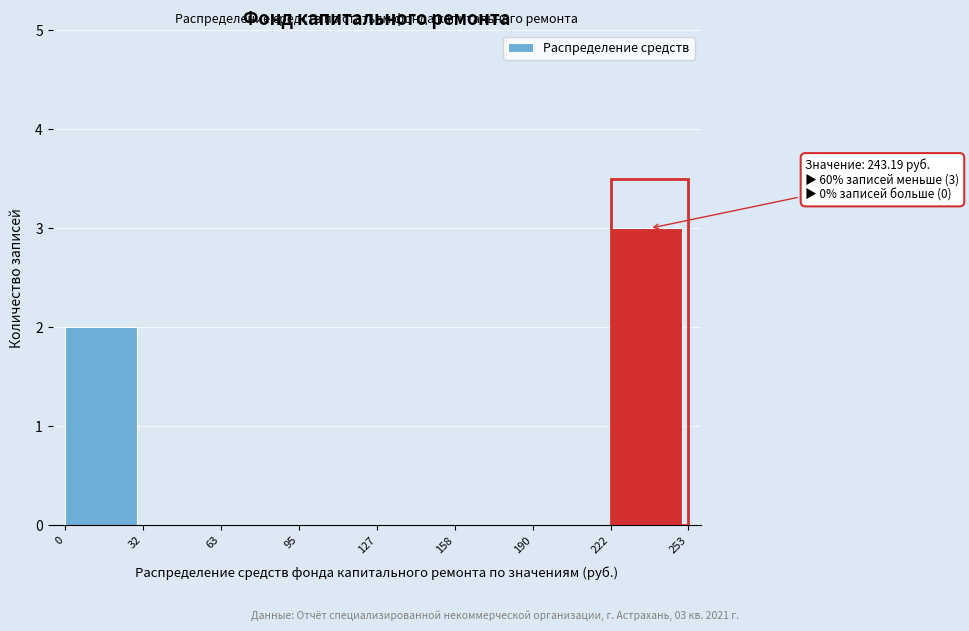

Which range on the x-axis has the tallest bar?

222 to 253